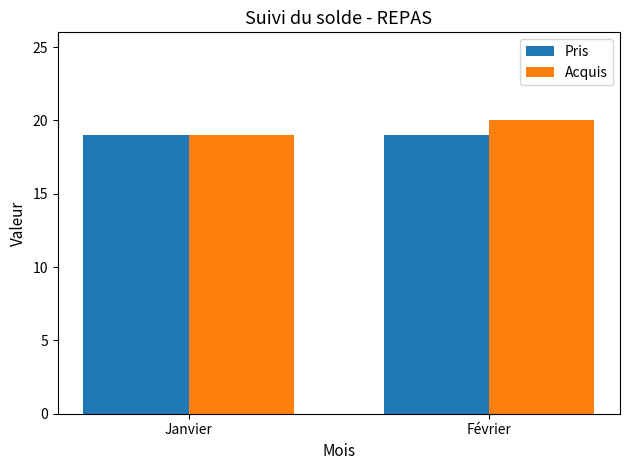

Reading left to right, extract all data points from this chart.

Pris: Janvier=19	Février=19
Acquis: Janvier=19	Février=20